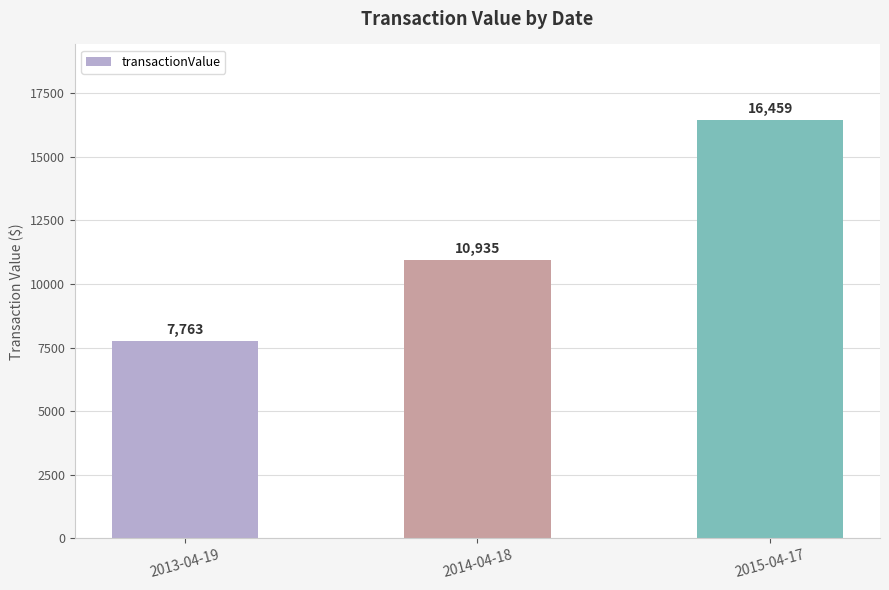

Reading left to right, extract all data points from this chart.

7763	10935	16459